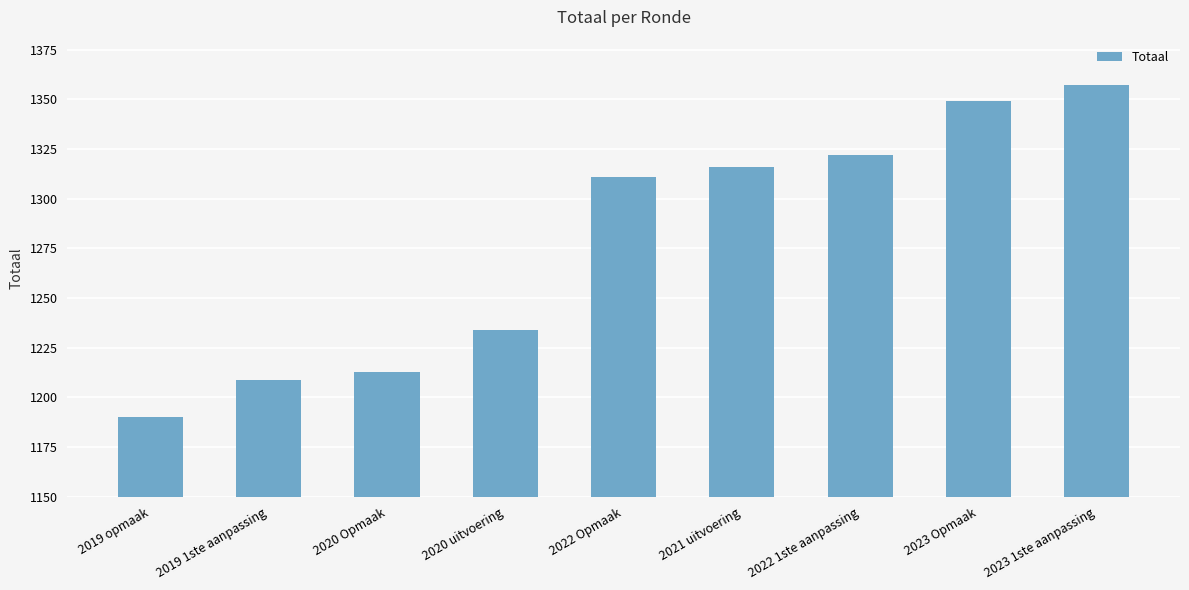

What value does the data have at 2019 1ste aanpassing, to the nearest 50?

1200